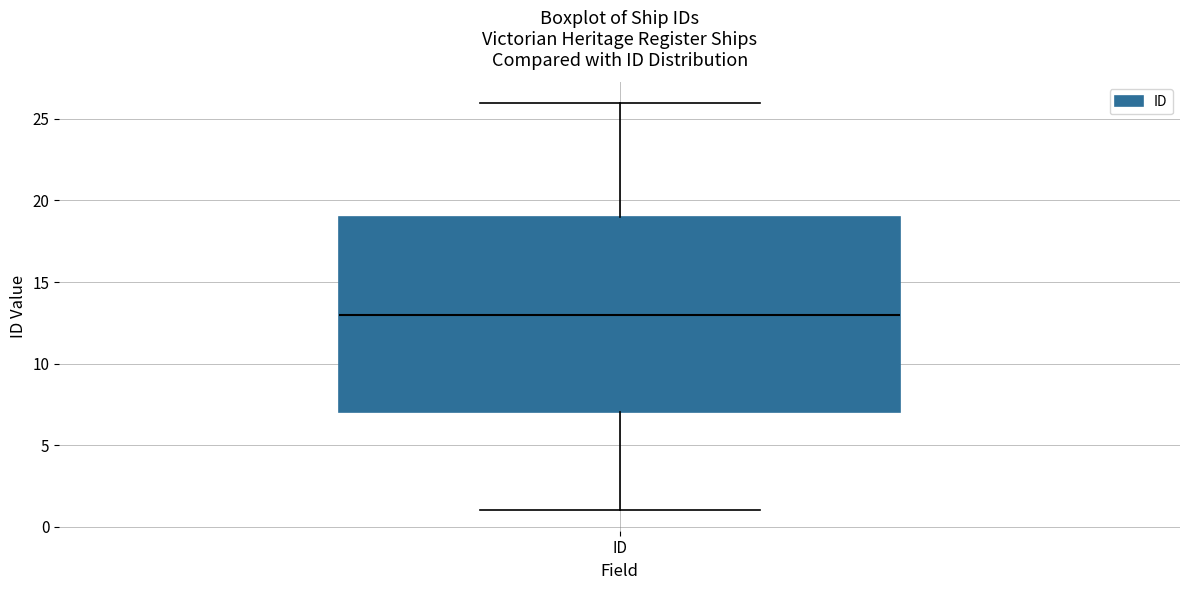

Transcribe this box plot: give where the median line is, the range the box spans, and where the two whiskers end, as read against the y-axis. The values are not printed on the chart, so give them approximately, as read against the axis.

median 13, box 7 to 19, whiskers 1 to 26